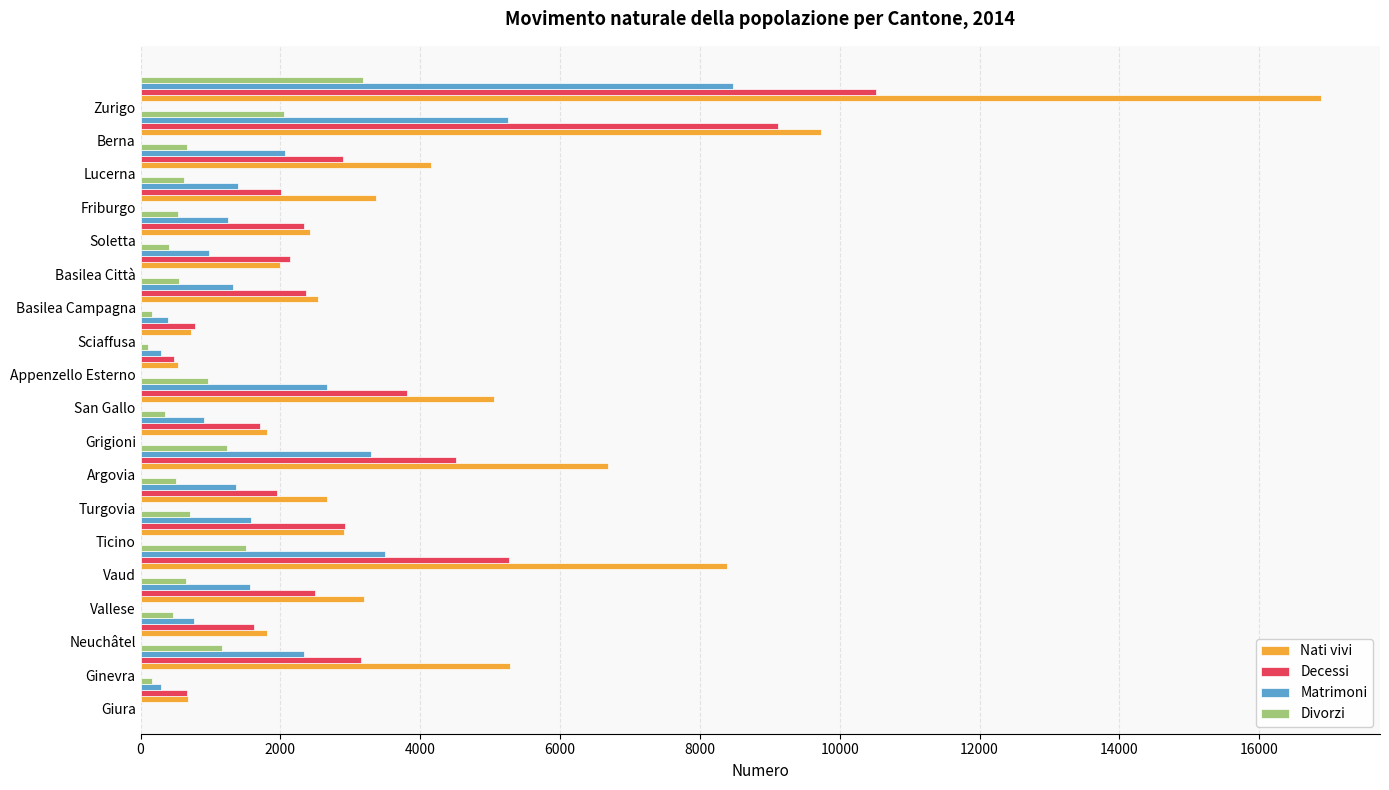

Which series has the widest spread of values?

Nati vivi